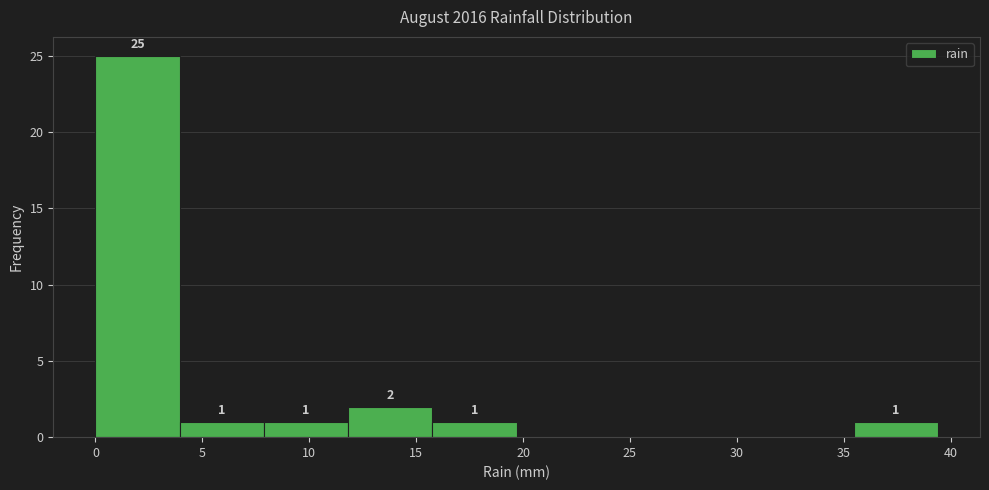

Over which range of the x-axis is the bar tallest?

0.0 to 4.0